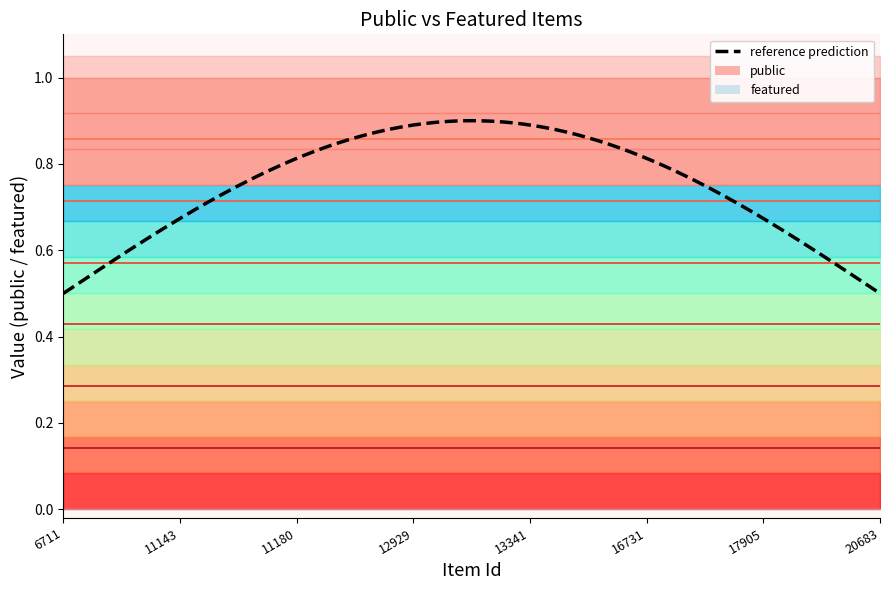

Is this an area chart (filled region under the line)?

No